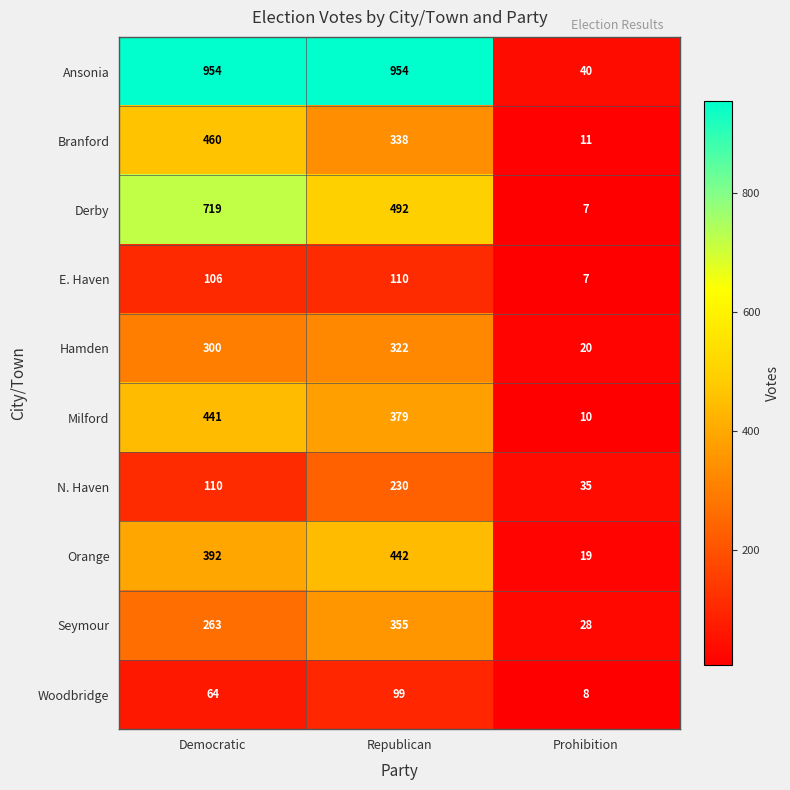

How many Ansonia values are between 40 and 954?

3